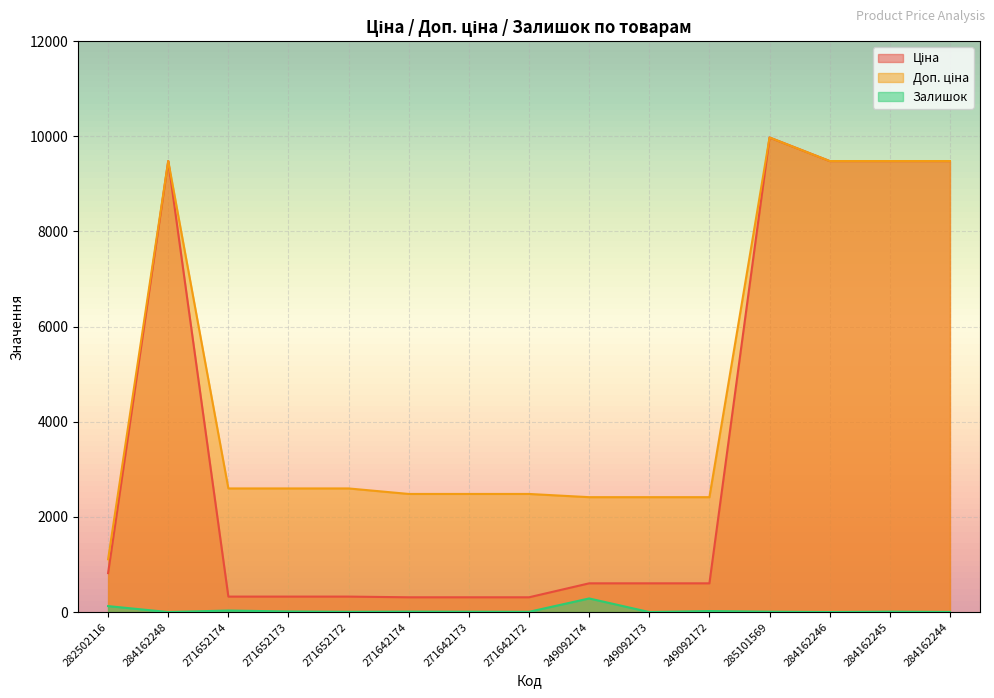

At which category is the sum across all series the highest?

285101569